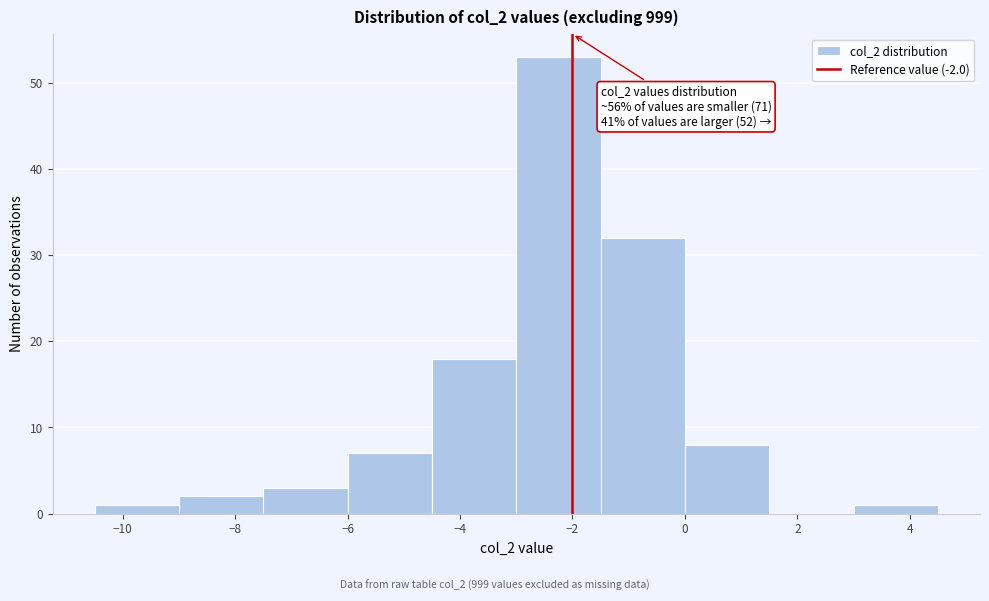

Over which range of the x-axis is the bar tallest?

-3.0 to -1.5